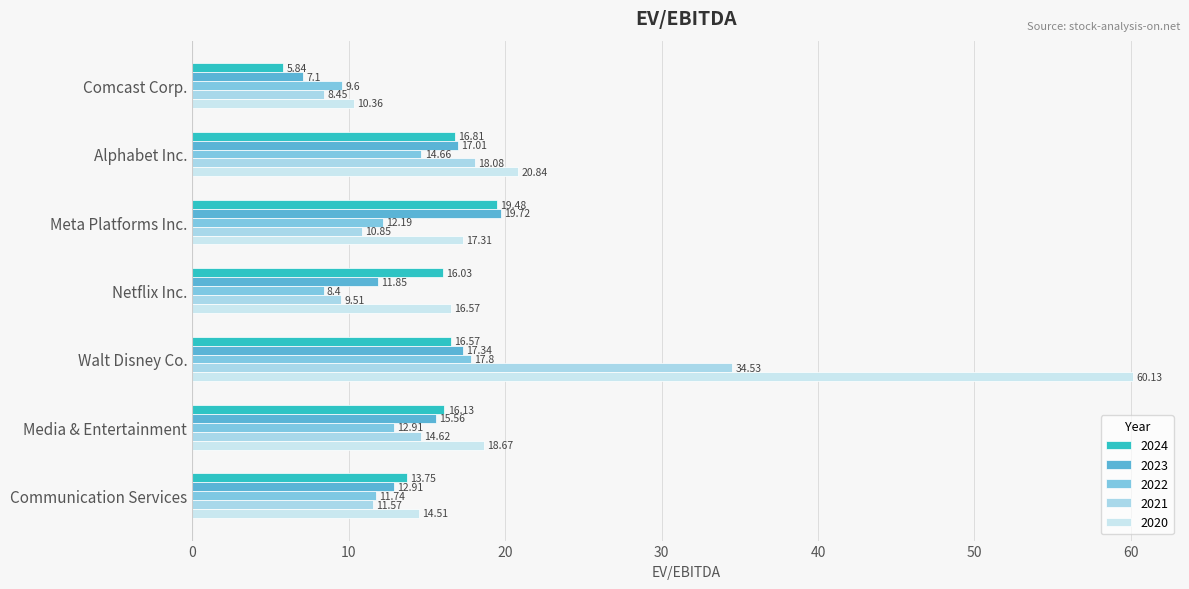

List the series in order of their peak value, highest first.

2020, 2021, 2023, 2024, 2022